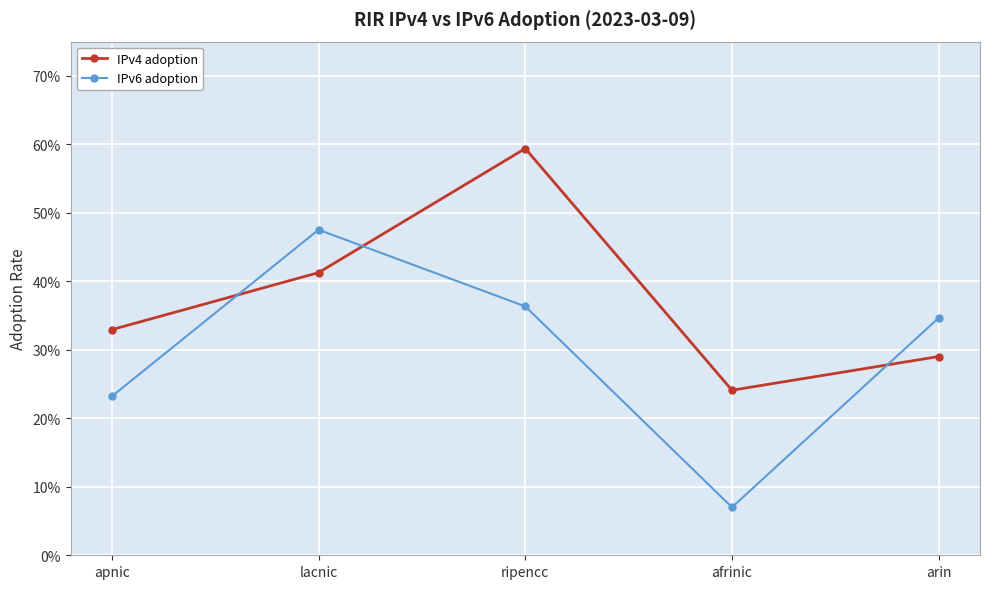

What is the difference between the IPv6 adoption values at afrinic and apnic?

0.2